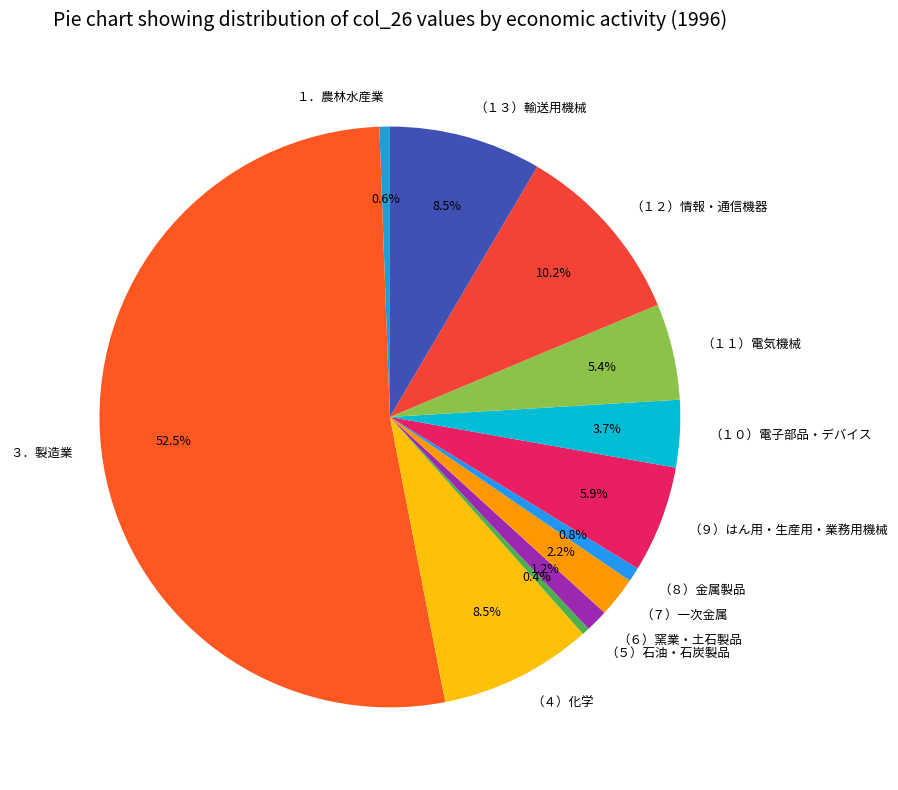

How many segments does this pie chart have?

12